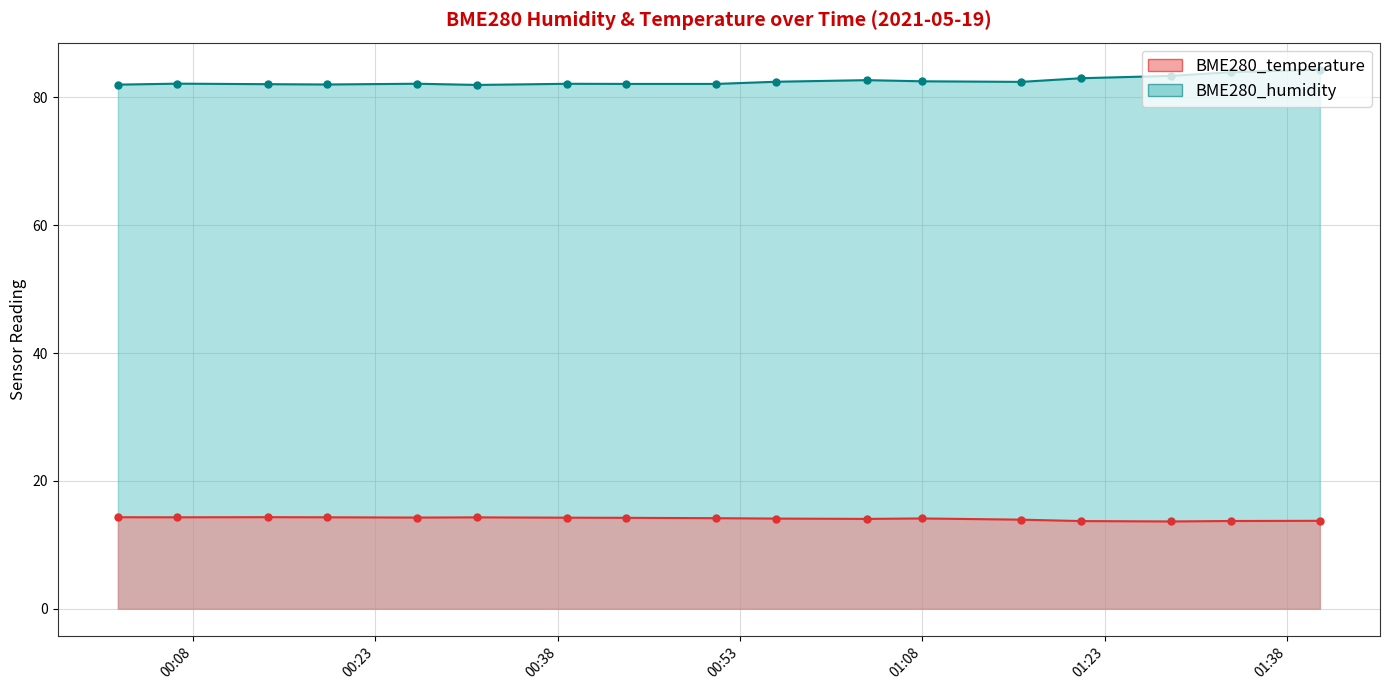

What is the difference between the maximum and minimum values in the BME280_humidity series?

2.4